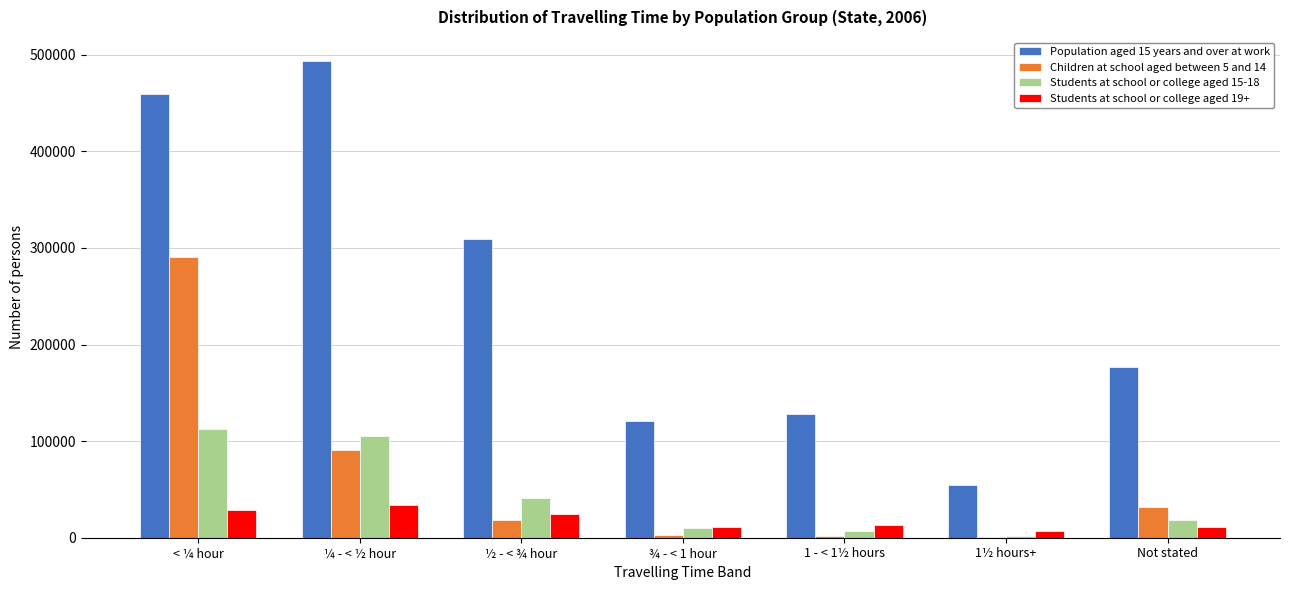

Which series has the largest total across all categories?

Population aged 15 years and over at work